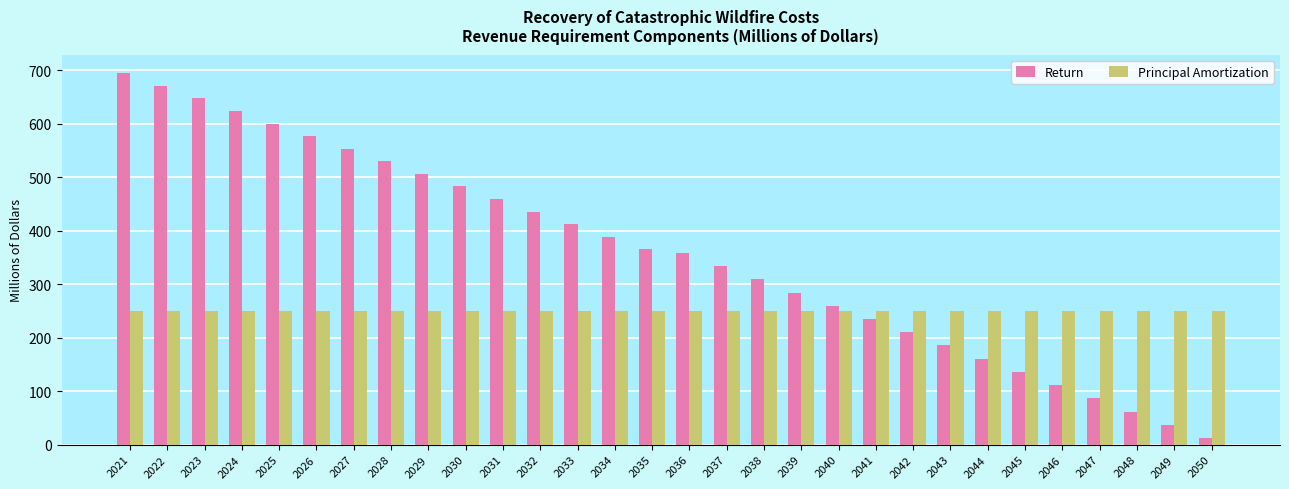

What is the maximum value for Principal Amortization?

250.0